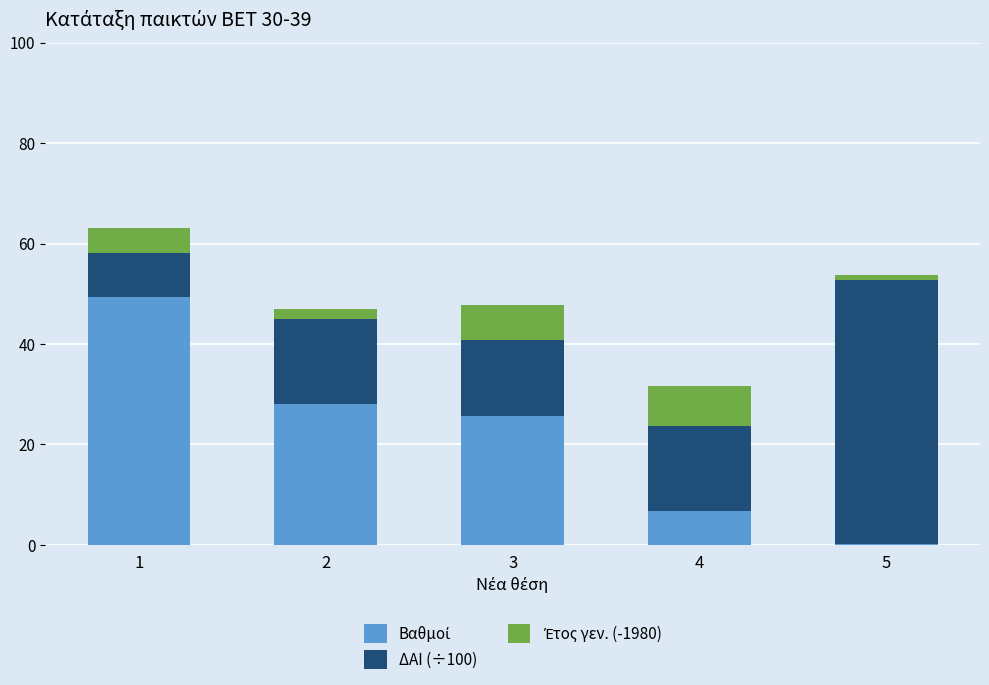

What is the total value across all series at 2?

46.9